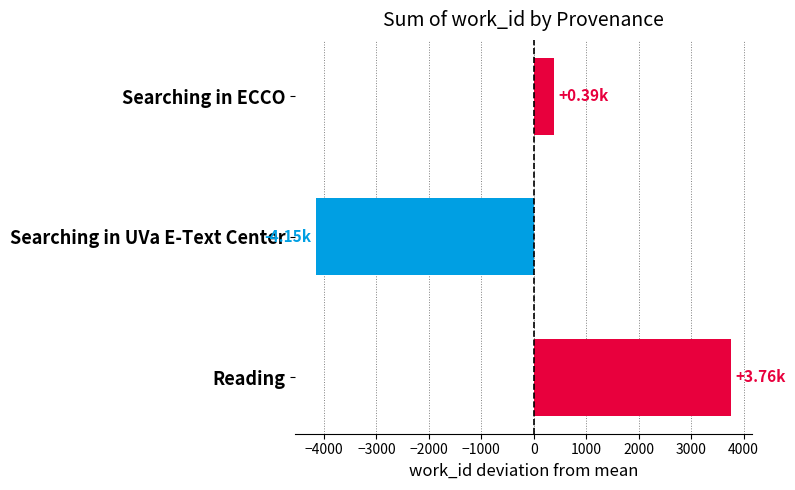

What is the difference between the values at Searching in UVa E-Text Center and Reading?

7910.0